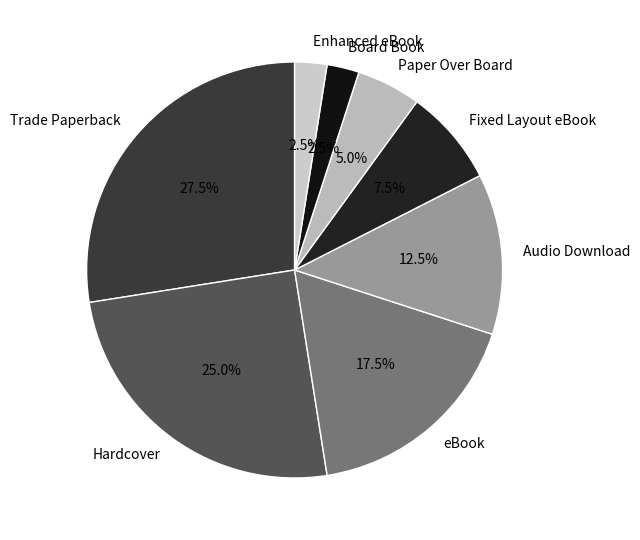

Count the number of slices in the pie.

8